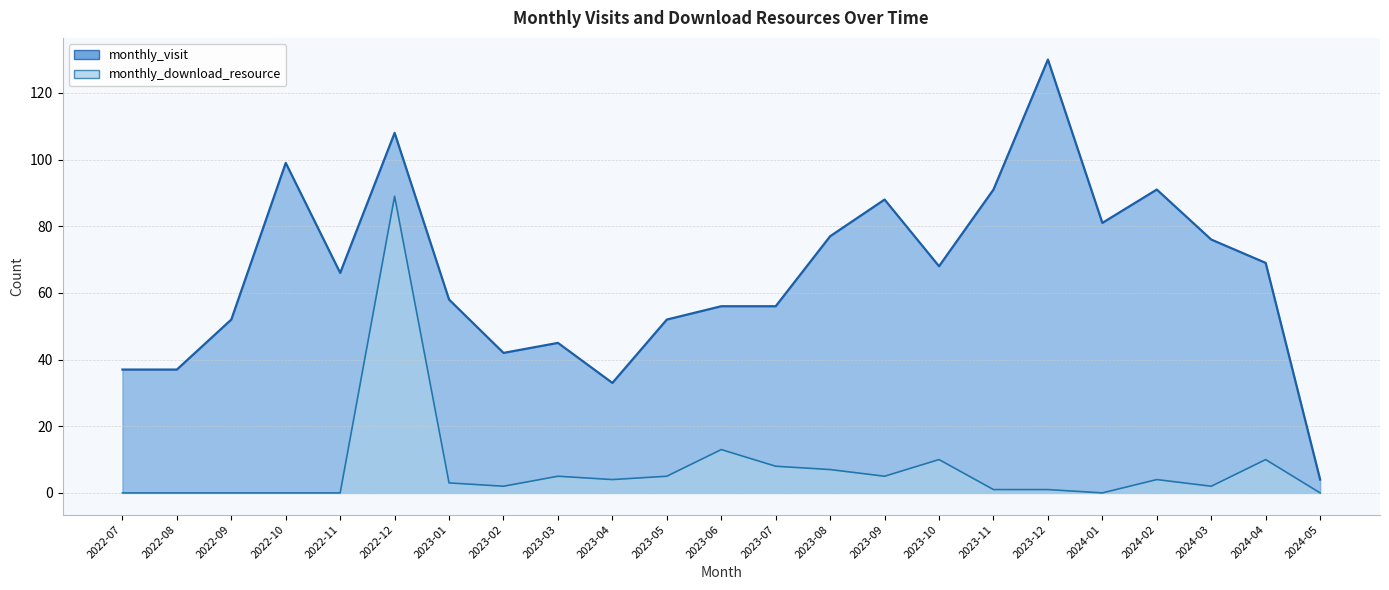

Reading left to right, extract all data points from this chart.

monthly_visit: 2022-07=37	2022-08=37	2022-09=52	2022-10=99	2022-11=66	2022-12=108	2023-01=58	2023-02=42	2023-03=45	2023-04=33	2023-05=52	2023-06=56	2023-07=56	2023-08=77	2023-09=88	2023-10=68	2023-11=91	2023-12=130	2024-01=81	2024-02=91	2024-03=76	2024-04=69	2024-05=4
monthly_download_resource: 2022-07=0	2022-08=0	2022-09=0	2022-10=0	2022-11=0	2022-12=89	2023-01=3	2023-02=2	2023-03=5	2023-04=4	2023-05=5	2023-06=13	2023-07=8	2023-08=7	2023-09=5	2023-10=10	2023-11=1	2023-12=1	2024-01=0	2024-02=4	2024-03=2	2024-04=10	2024-05=0